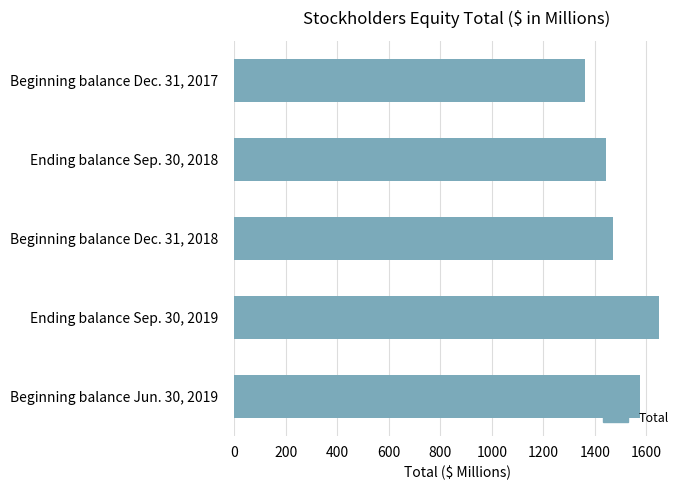

At which label is the value closest to 1505?

Beginning balance Dec. 31, 2018